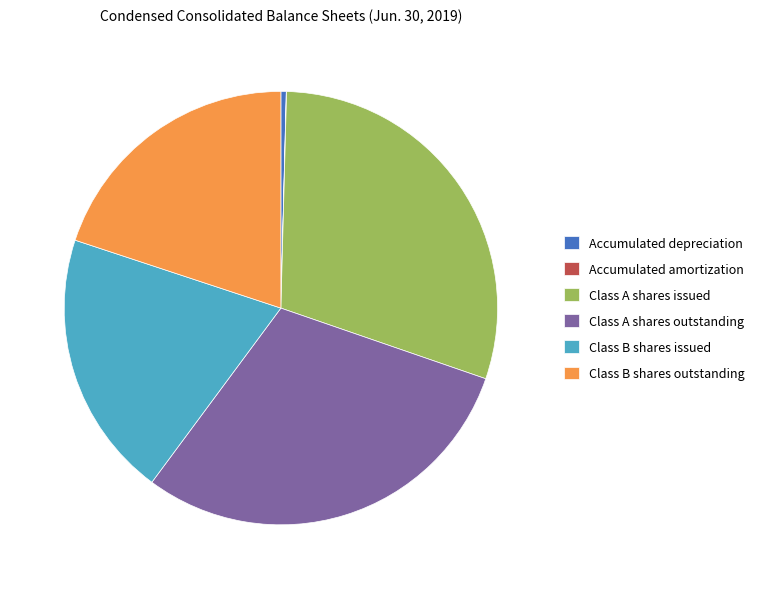

Between Class A shares issued and Class B shares outstanding, which is larger?

Class A shares issued